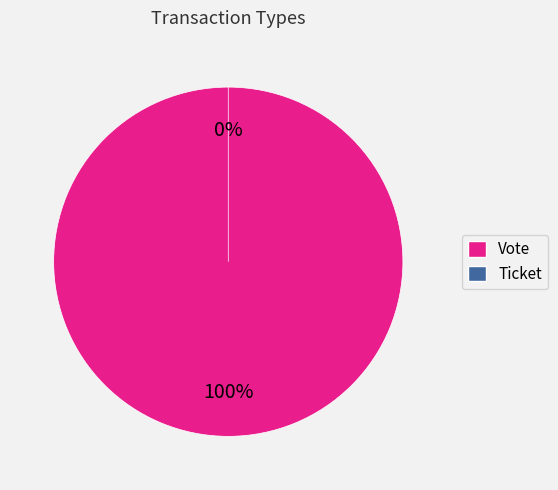

How many slices are in this pie chart?

2